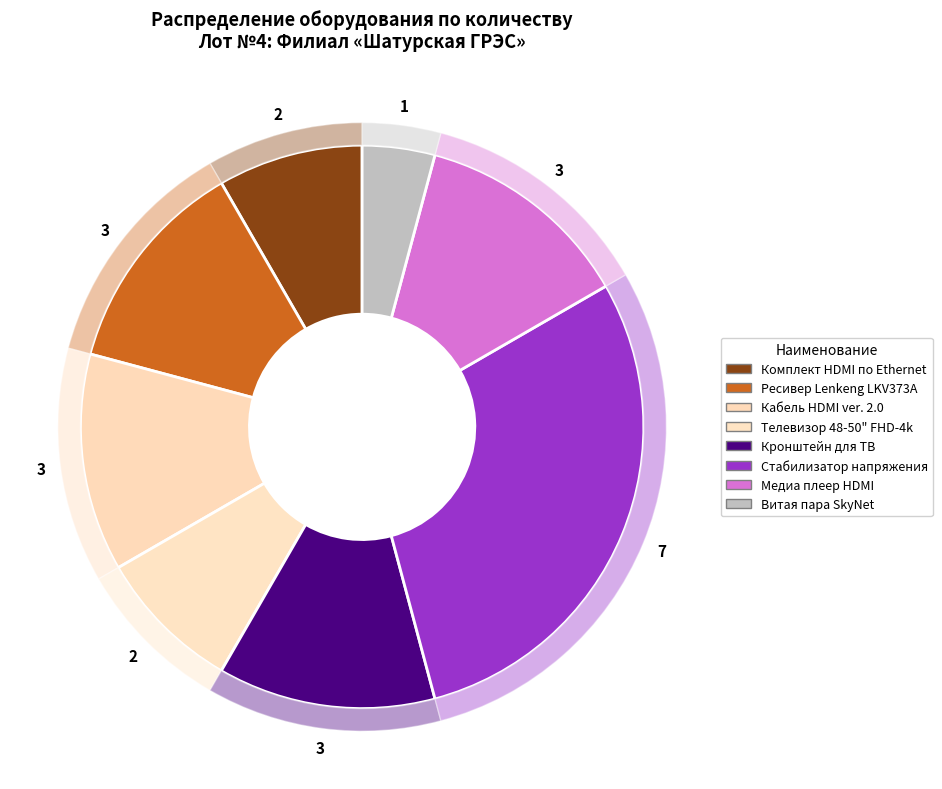

How many slices are in this pie chart?

8